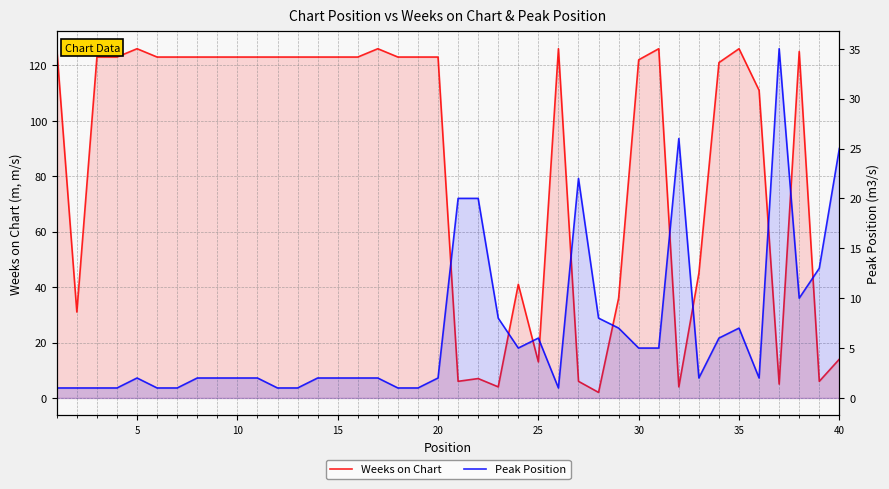

Which series ends up on top after the final intersection of Peak Position and Weeks on Chart?

Peak Position